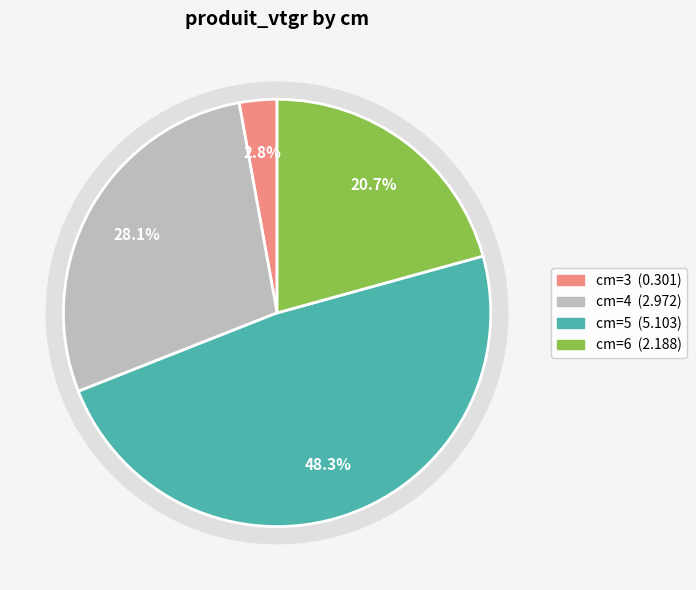

Approximately how many times larger is the value at 6 compared to 4?

0.7